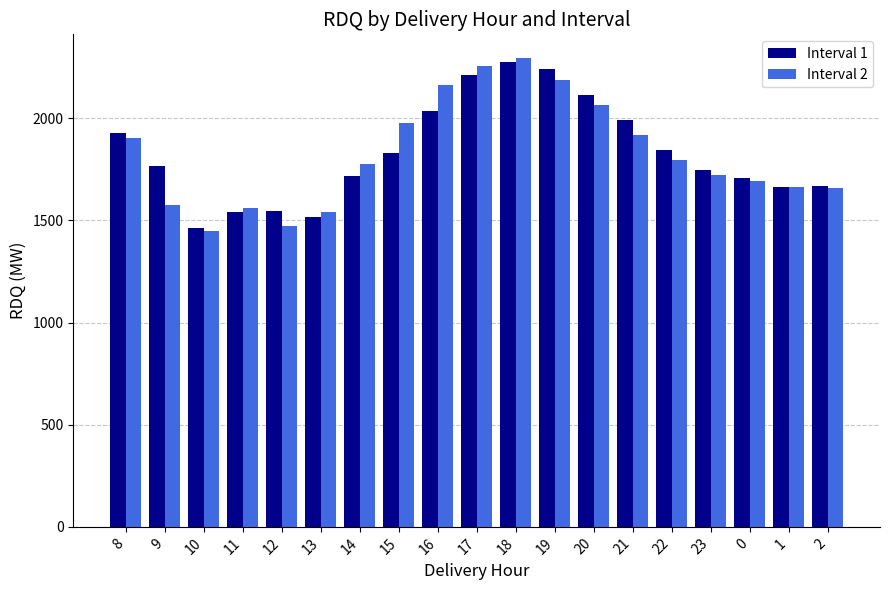

What is the highest value of the Interval 2 series?

2295.6